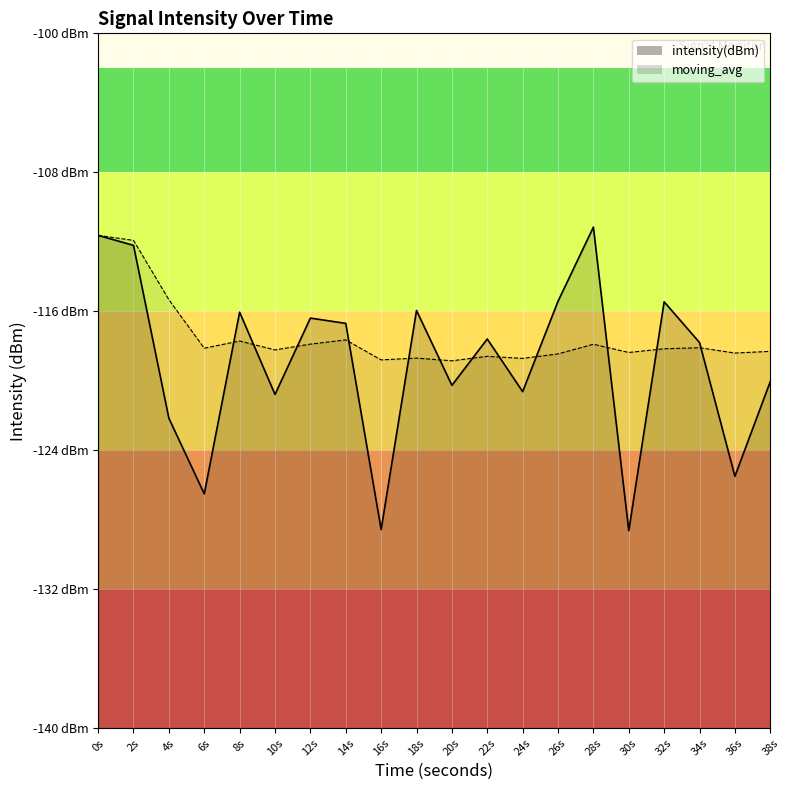

True or false: intensity(dBm) has more than 1 points higher than both neighbors.

True